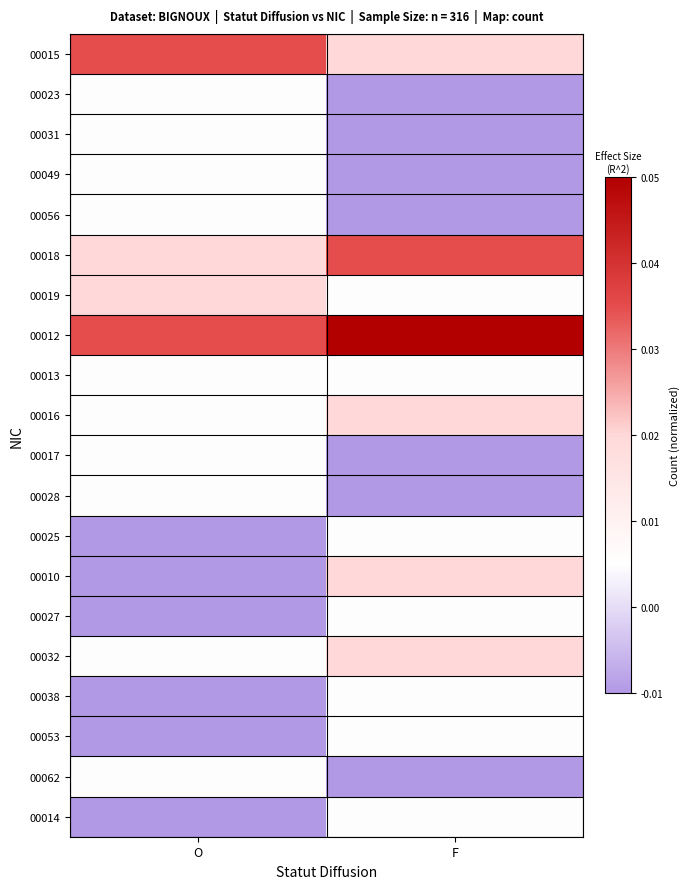

List the series in order of their peak value, highest first.

00012, 00015, 00018, 00019, 00016, 00010, 00032, 00023, 00031, 00049, 00056, 00013, 00017, 00028, 00025, 00027, 00038, 00053, 00062, 00014